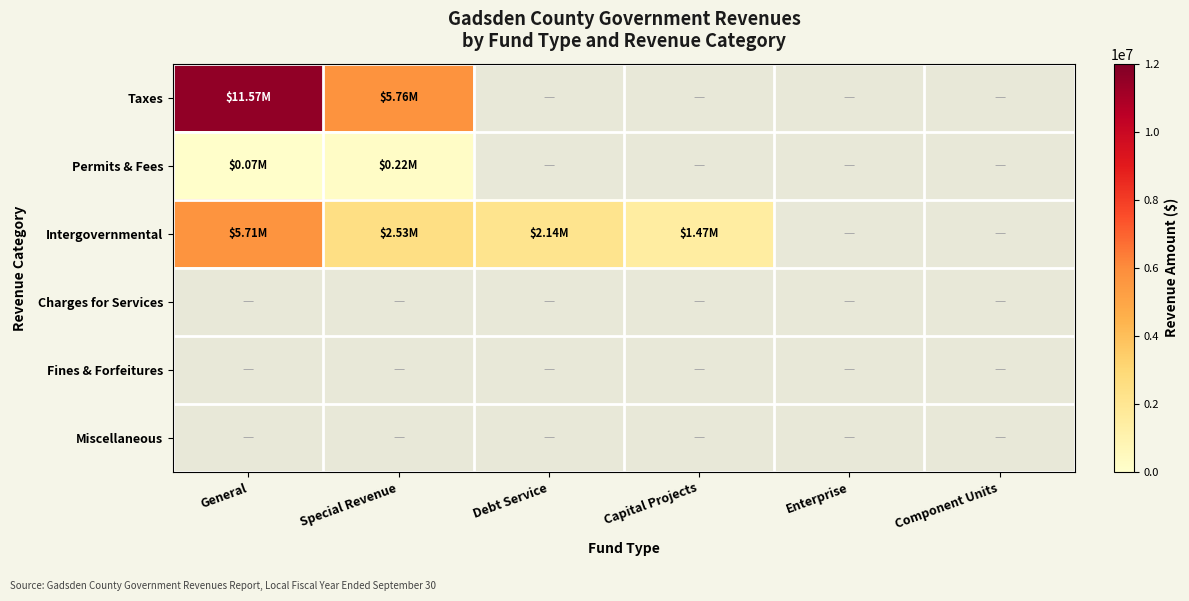

Which has a higher value, Component Units or General?

General